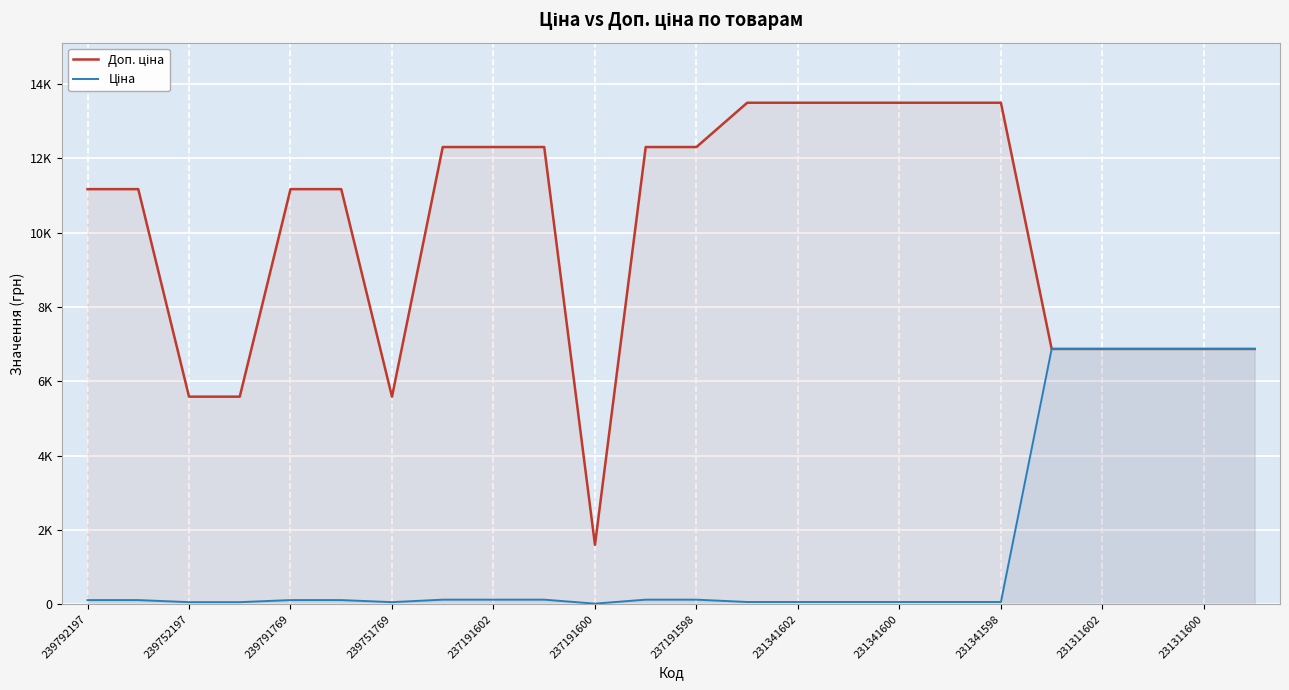

At 17, list the series in order from smallest to largest.

Ціна, Доп. ціна